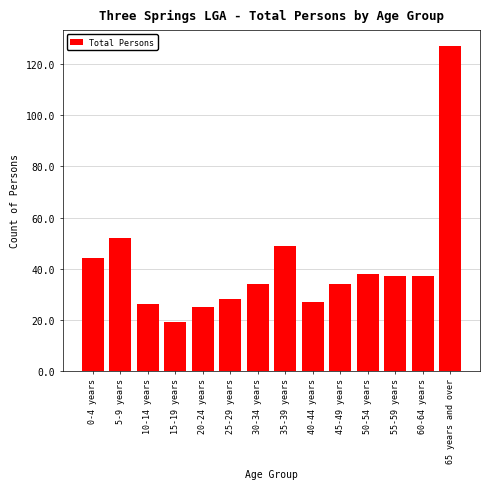

Reading right to left, what are all the values shown in this chart?

65 years and over=127	60-64 years=37	55-59 years=37	50-54 years=38	45-49 years=34	40-44 years=27	35-39 years=49	30-34 years=34	25-29 years=28	20-24 years=25	15-19 years=19	10-14 years=26	5-9 years=52	0-4 years=44